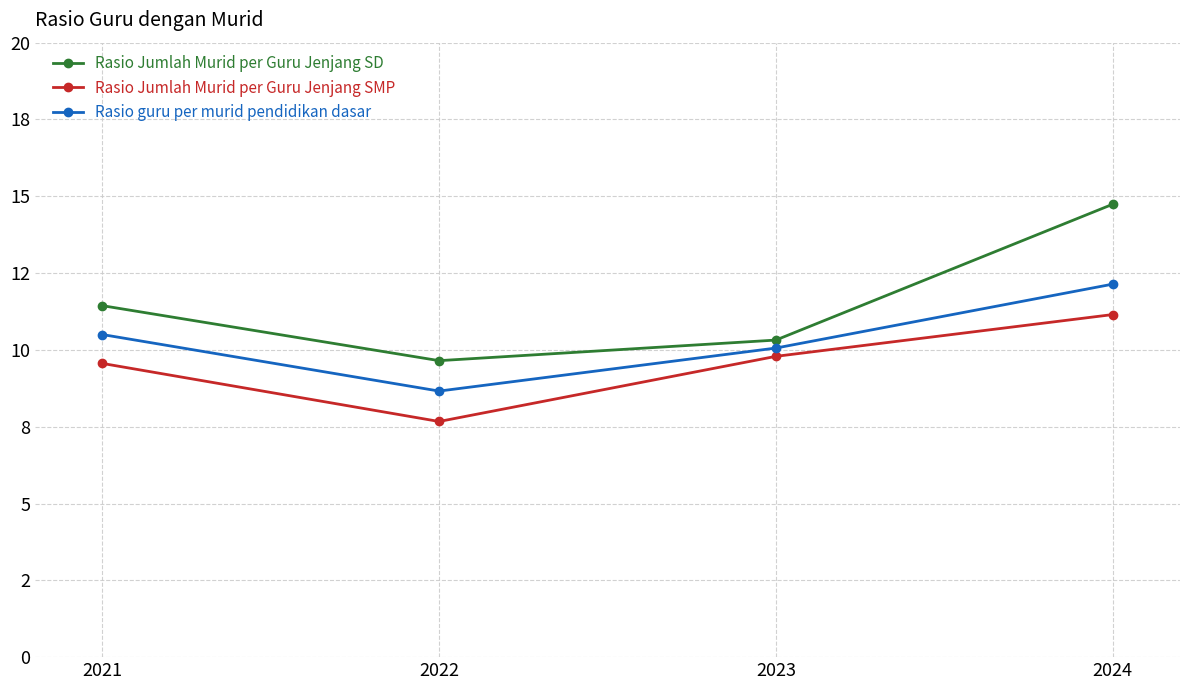

Is it true that Rasio guru per murid pendidikan dasar equals 20.0 at 2024?

False